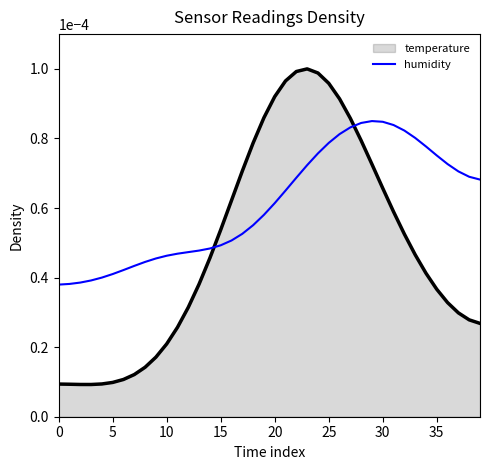

True or false: there are more than 0 points higher than both neighbors.

True